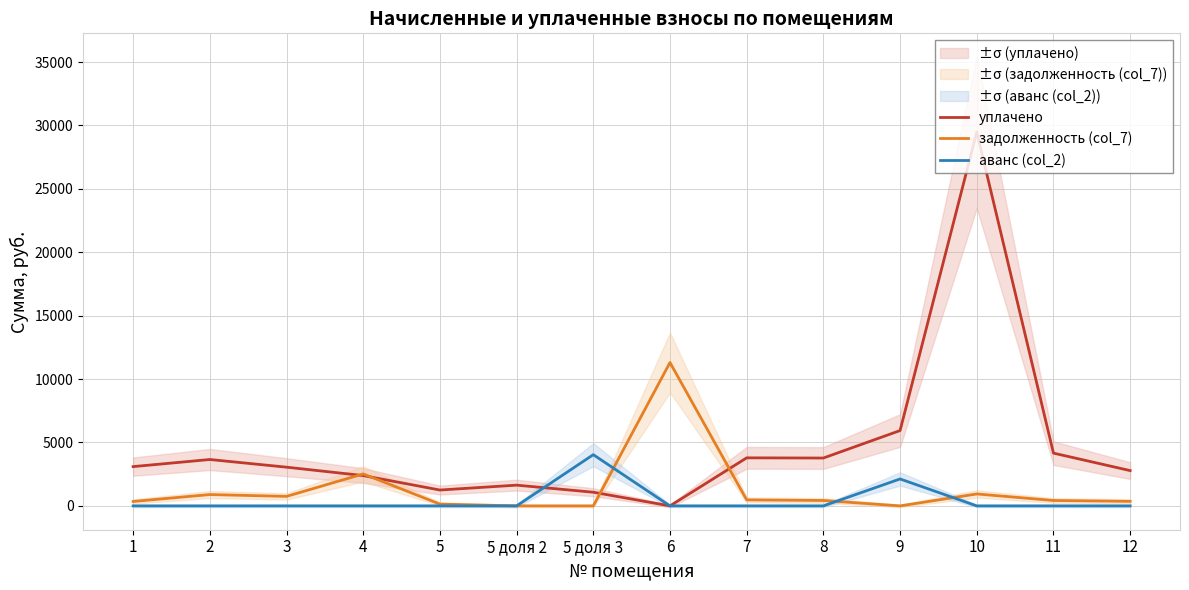

At how many categories does at least one series exceed 12895?

1